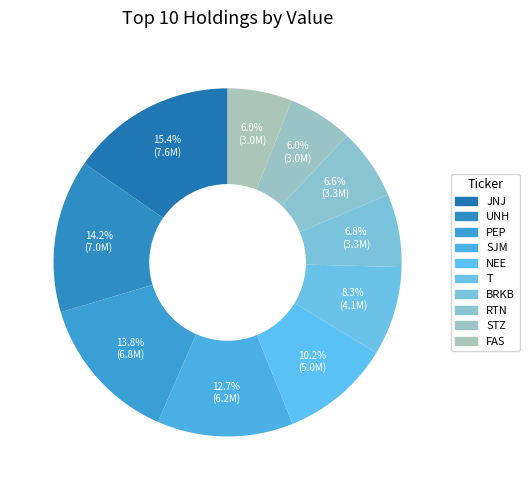

How many segments does this pie chart have?

10